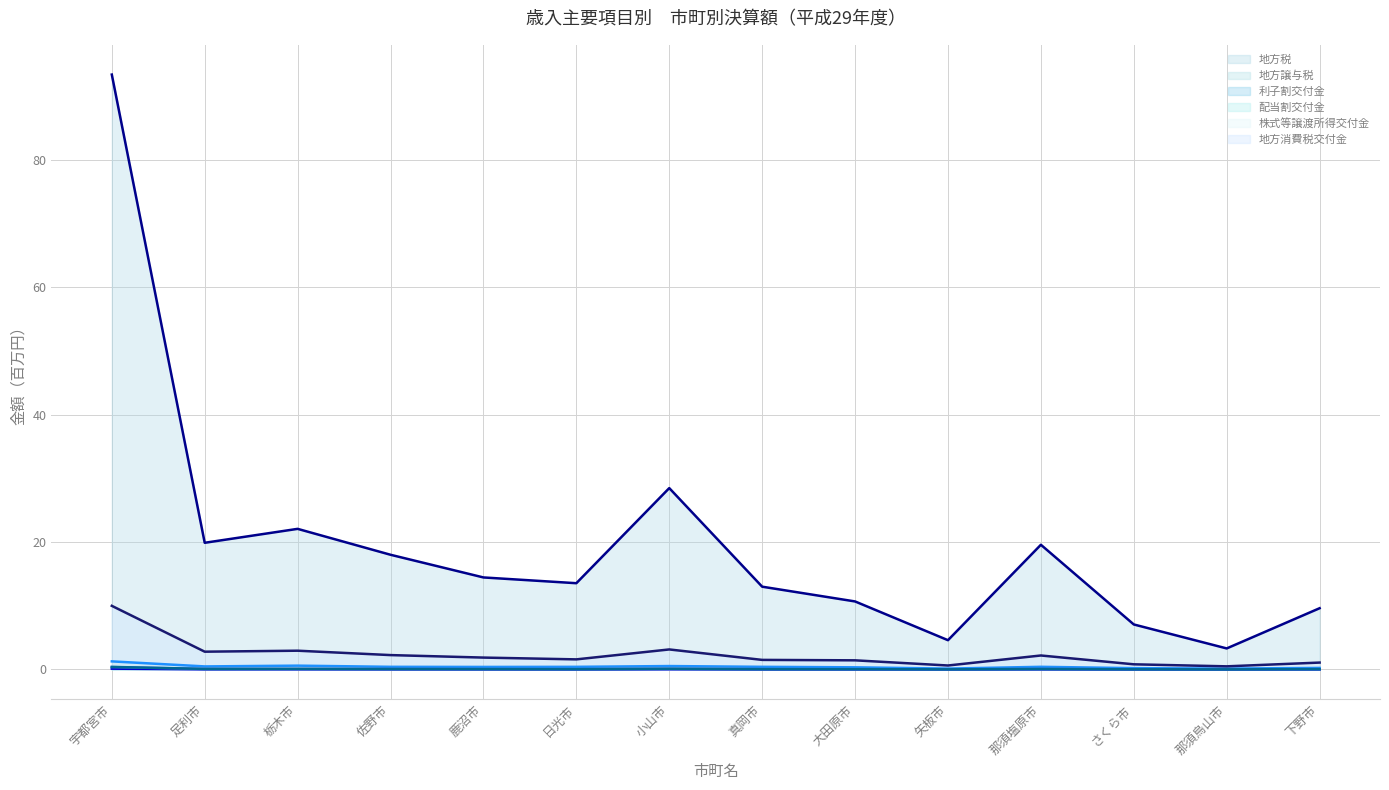

How many data points in 地方消費税交付金 (line) are less than 1?

3